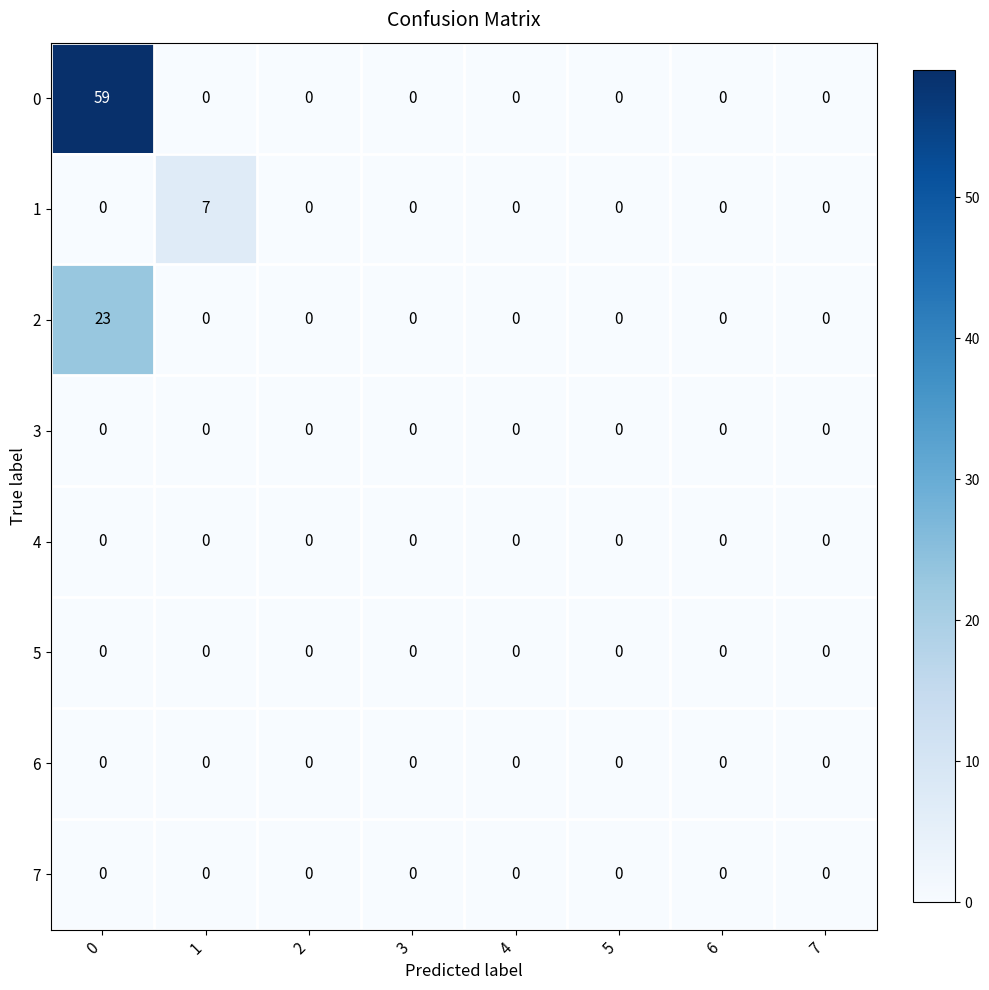

What is the difference between the maximum and minimum values in the 0 series?

59